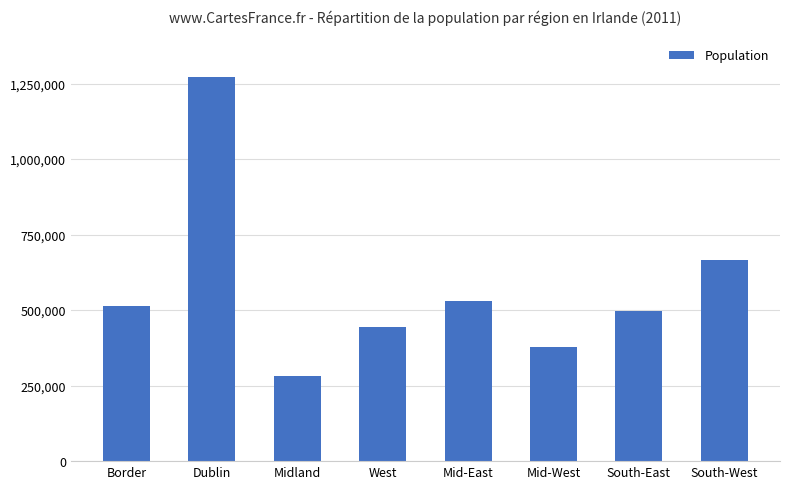

Rank the categories by value from lowest to highest.

Midland, Mid-West, West, South-East, Border, Mid-East, South-West, Dublin